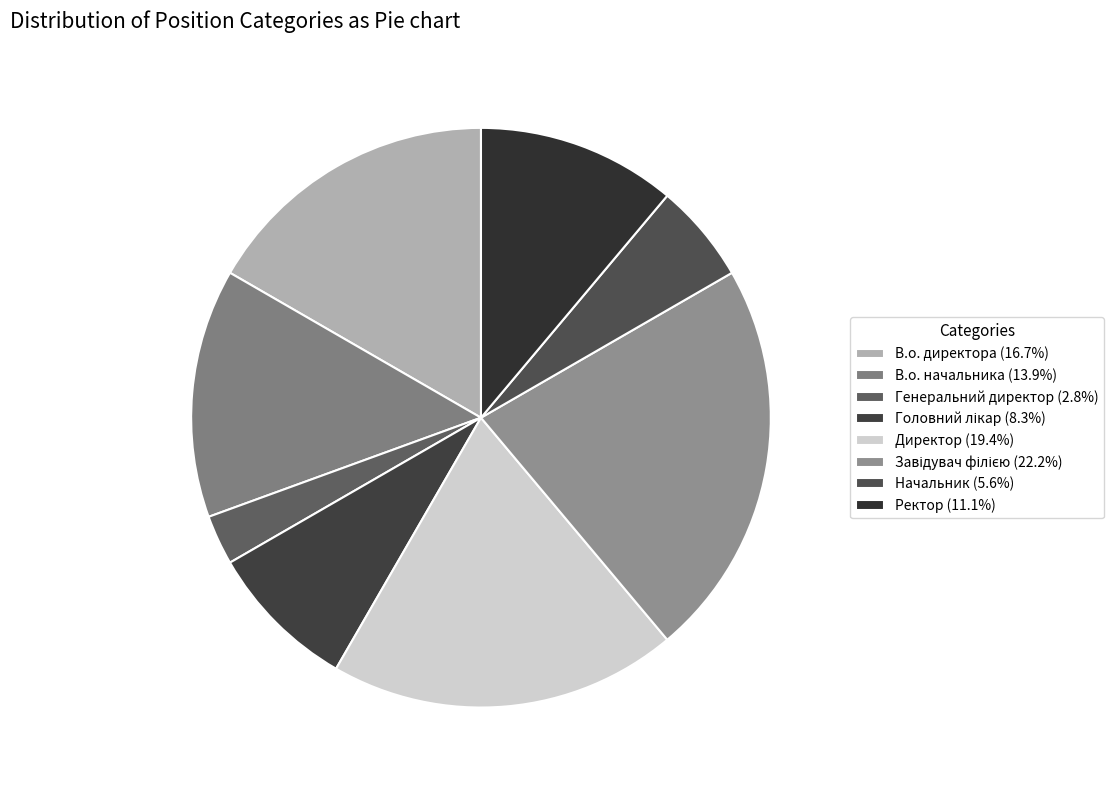

Is it true that Завідувач філією is 11% of the pie?

False